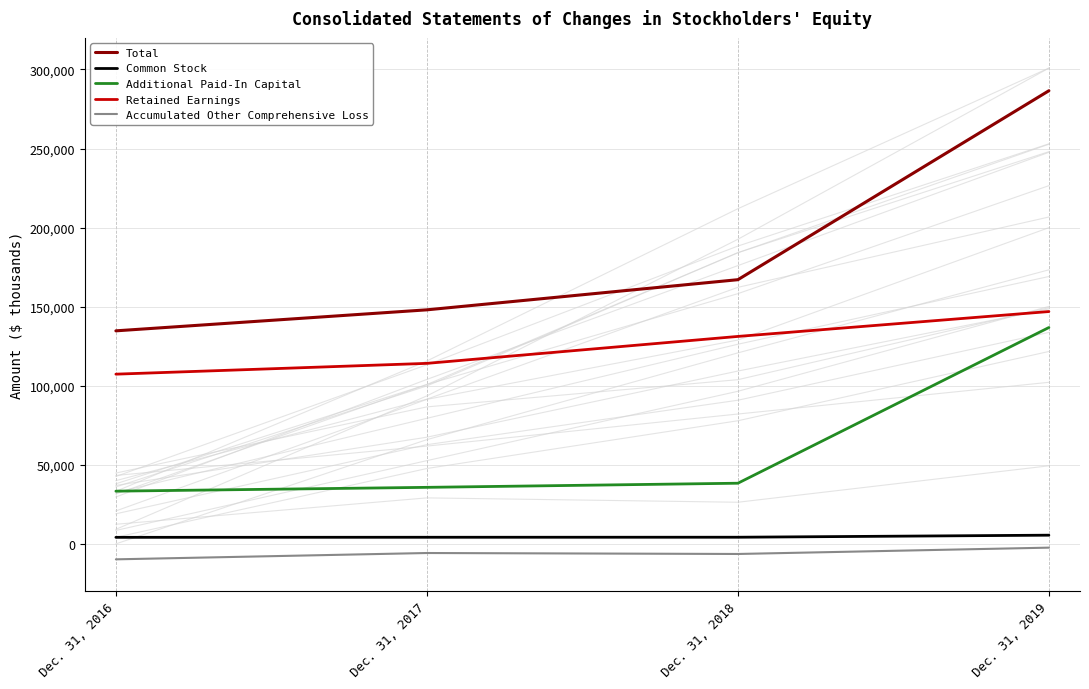

Which label corresponds to the smallest value in the chart?

Dec. 31, 2016